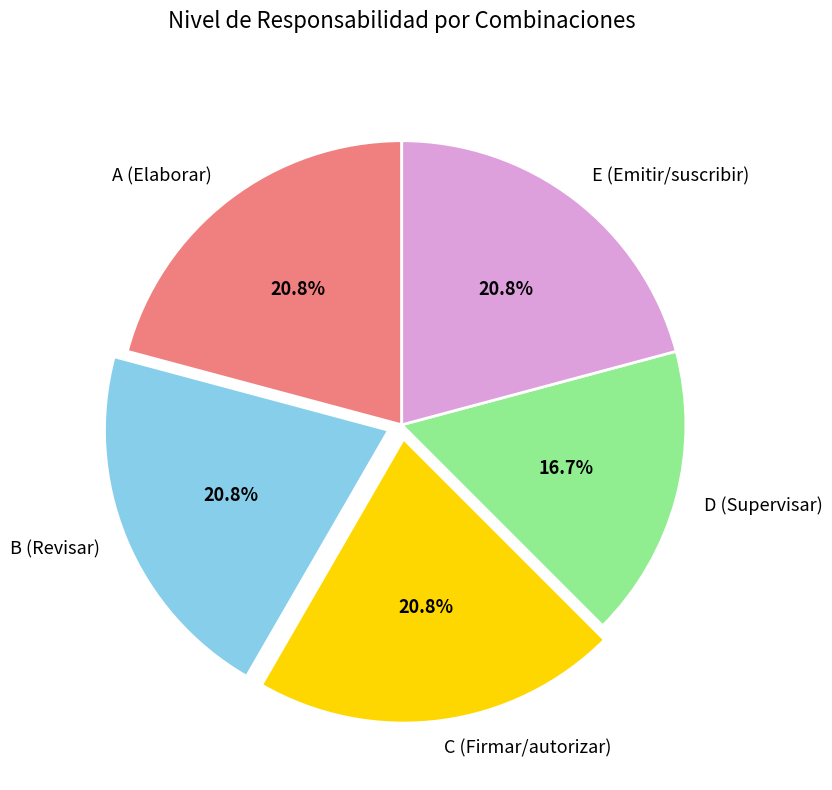

What is the ratio of the value at A (Elaborar) to the value at B (Revisar)?

1.0